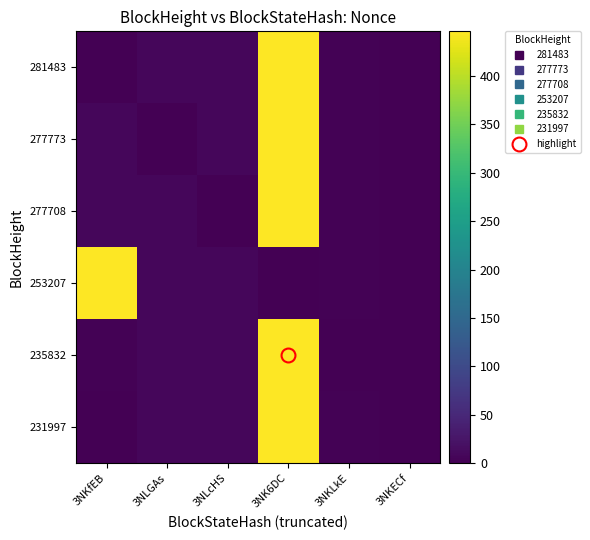

What is the total value across all series at 3NKfEB?

464